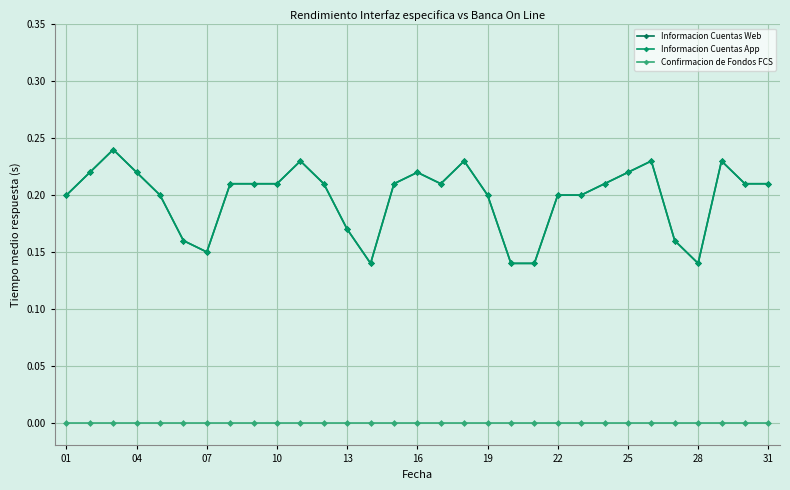

How many lines are shown in the chart?

3